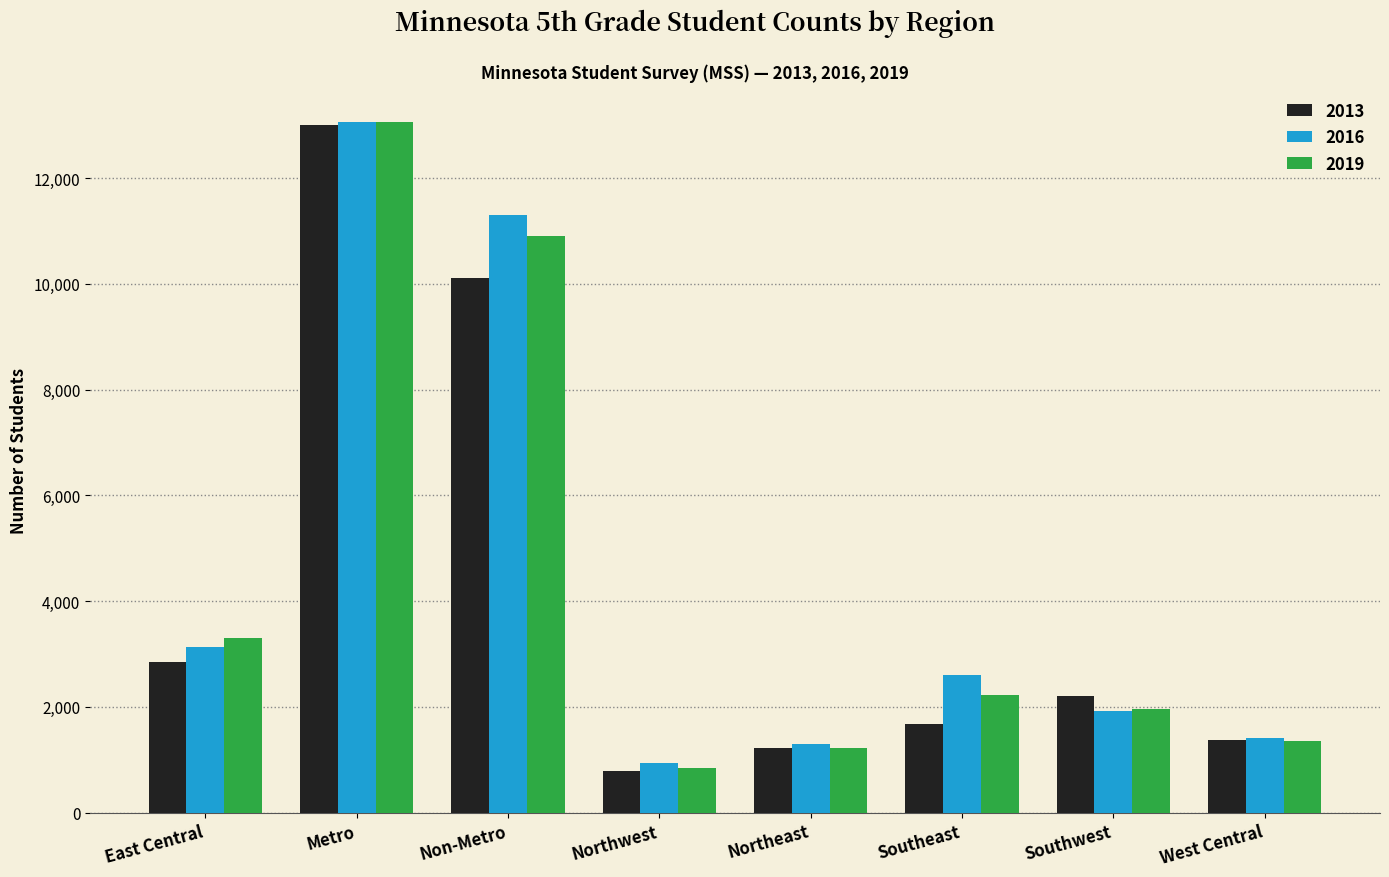

Which category has the lowest value in the 2019 series?

Northwest